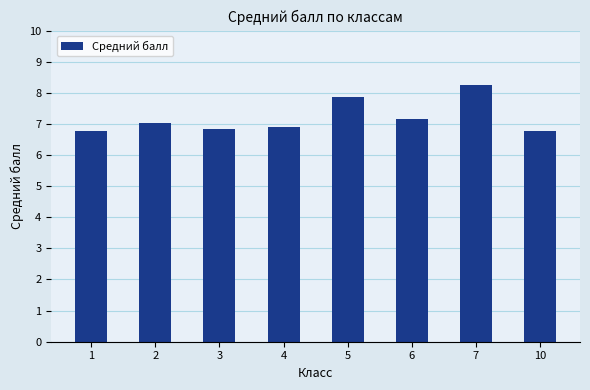

What is the value of the 6th bar from the left?

7.1